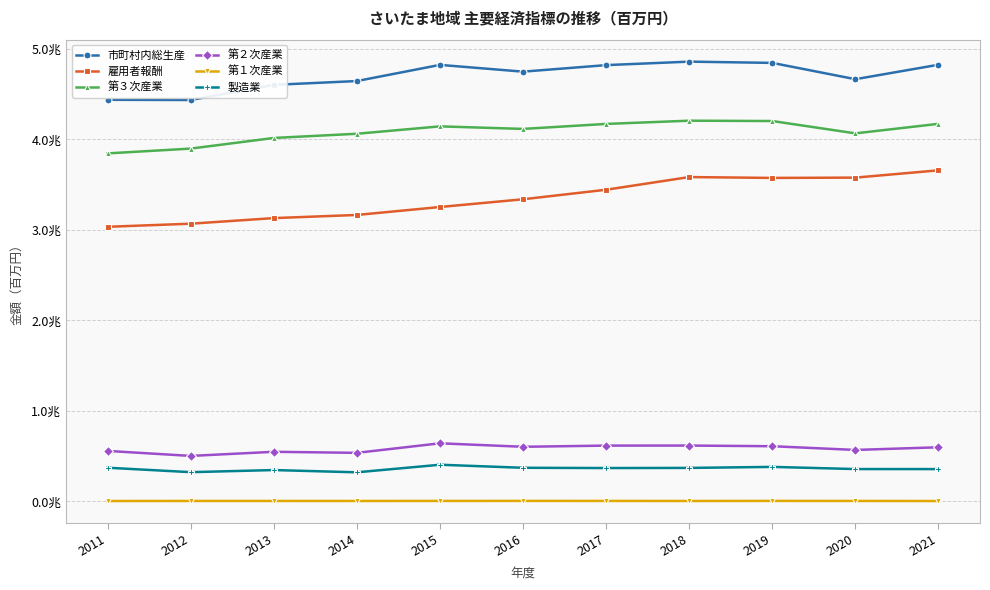

Reading left to right, what are all the values shown in this chart?

市町村内総生産: 4436404	4433854	4601229	4643366	4821887	4747058	4819234	4857761	4843857	4663706	4823432
雇用者報酬: 3033496	3067691	3129574	3164193	3252079	3337508	3442843	3582799	3573358	3576662	3657170
第３次産業: 3844235	3897252	4014718	4061118	4142792	4114650	4169752	4205435	4201698	4065537	4170699
第２次産業: 557986	502766	548246	536744	642048	603613	616689	617114	609868	568759	598120
第１次産業: 4680	5190	5255	5001	5532	5831	5581	4866	5803	5328	4535
製造業: 372324	323267	346594	321621	405313	371675	368778	370190	381521	357603	357359